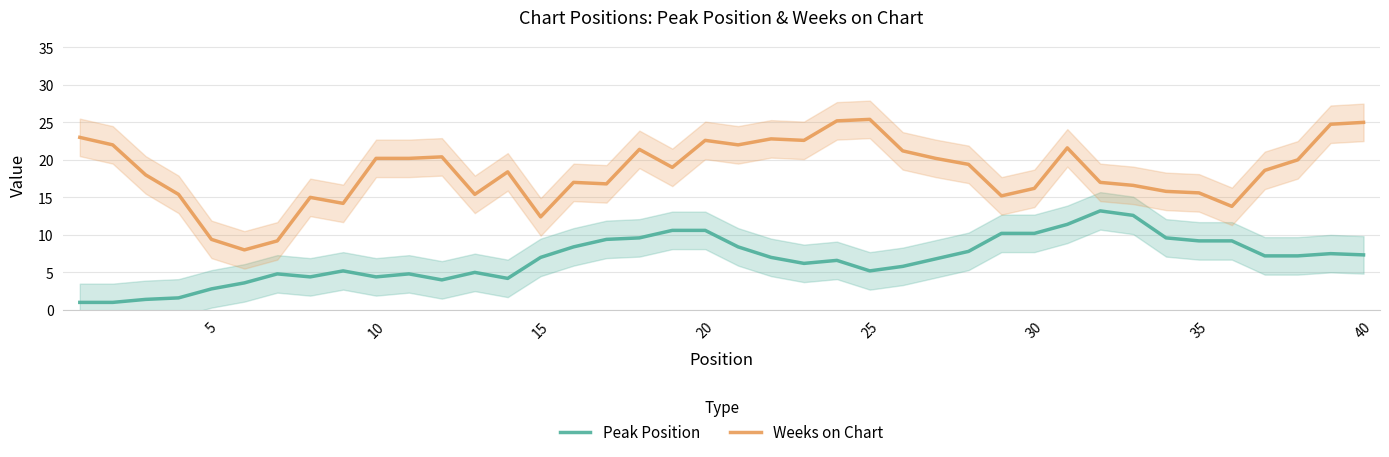

Which series has the largest total across all categories?

Weeks on Chart